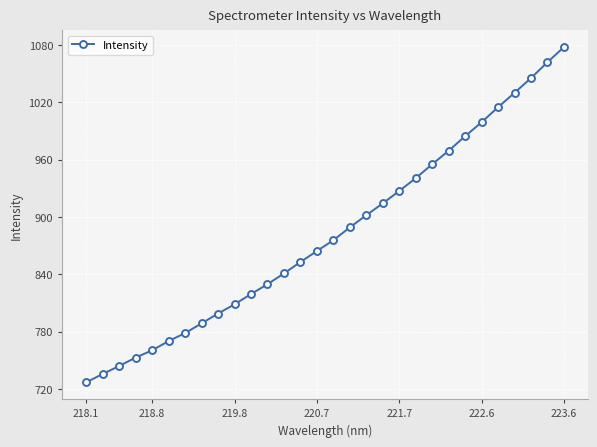

Reading left to right, list all the values displayed in this chart.

726.8	735.6	743.9	752.8	760.3	770.1	778.4	788.6	798.9	808.5	819.3	829.6	840.9	852.8	864.4	875.7	889.1	901.8	914.3	927.2	940.6	955.2	969.4	984.6	999.1	1014.9	1030.0	1045.4	1062.0	1077.8